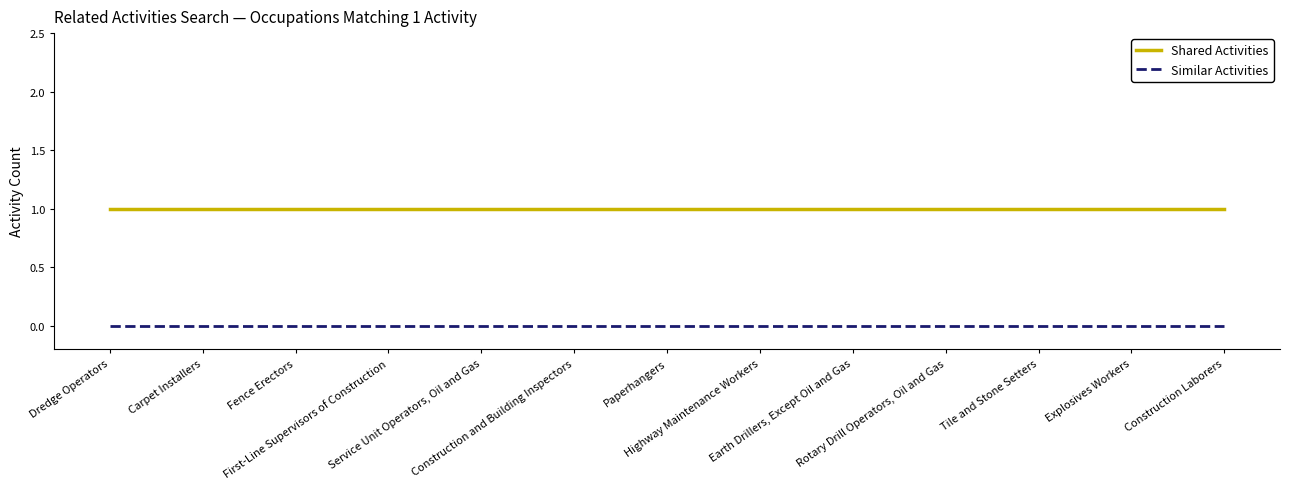

How many distinct data groups are displayed?

2